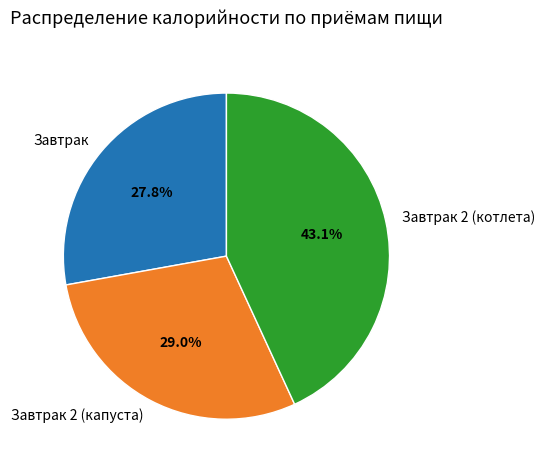

What percentage do Завтрак and Завтрак 2 (котлета) together represent?

71.0%